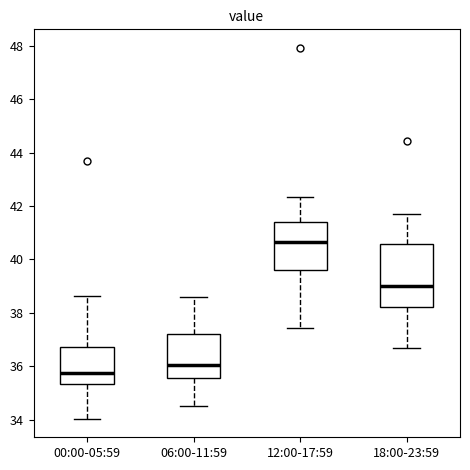

Reading left to right, transcribe this box plot: for each box, give where its median line is, the range the box spans, and where its two whiskers end, as read against the y-axis. The values are not printed on the chart, so give them approximately, as read against the axis.

00:00-05:59: median 35.8, box 35.4 to 36.8, whiskers 34.0 to 38.6
06:00-11:59: median 36.0, box 35.6 to 37.2, whiskers 34.6 to 38.6
12:00-17:59: median 40.6, box 39.6 to 41.4, whiskers 37.4 to 42.4
18:00-23:59: median 39.0, box 38.2 to 40.6, whiskers 36.6 to 41.8